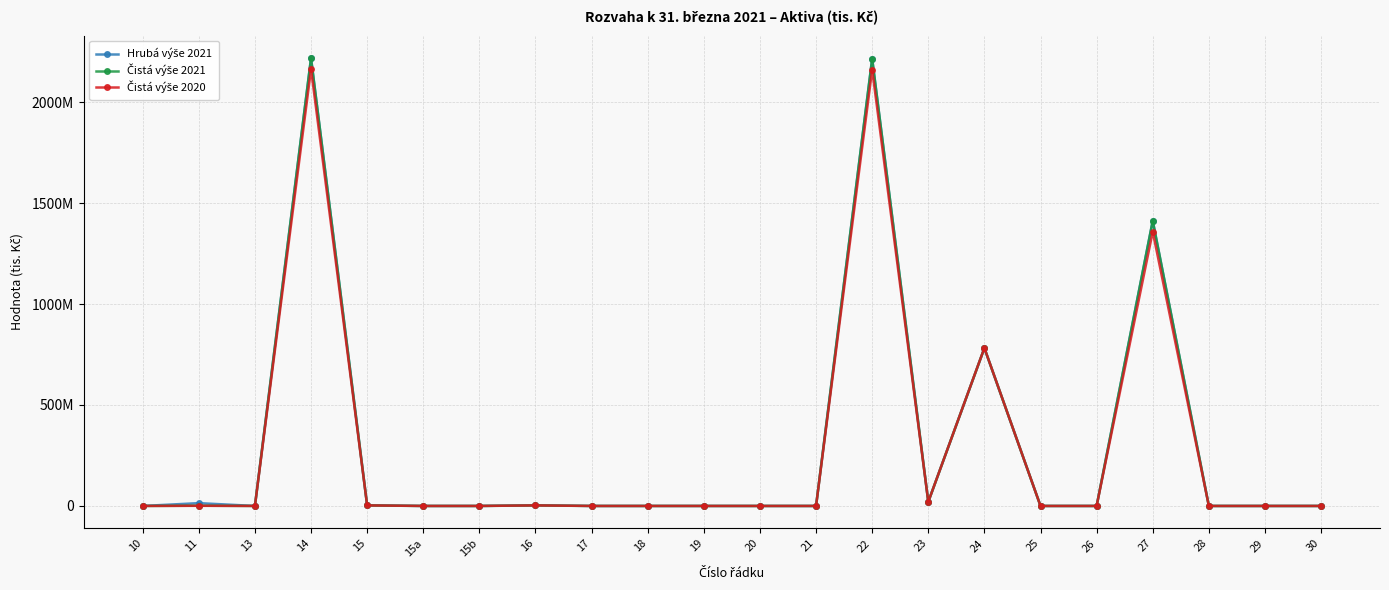

Rank the series by their maximum value, from highest to lowest.

Hrubá výše 2021, Čistá výše 2021, Čistá výše 2020